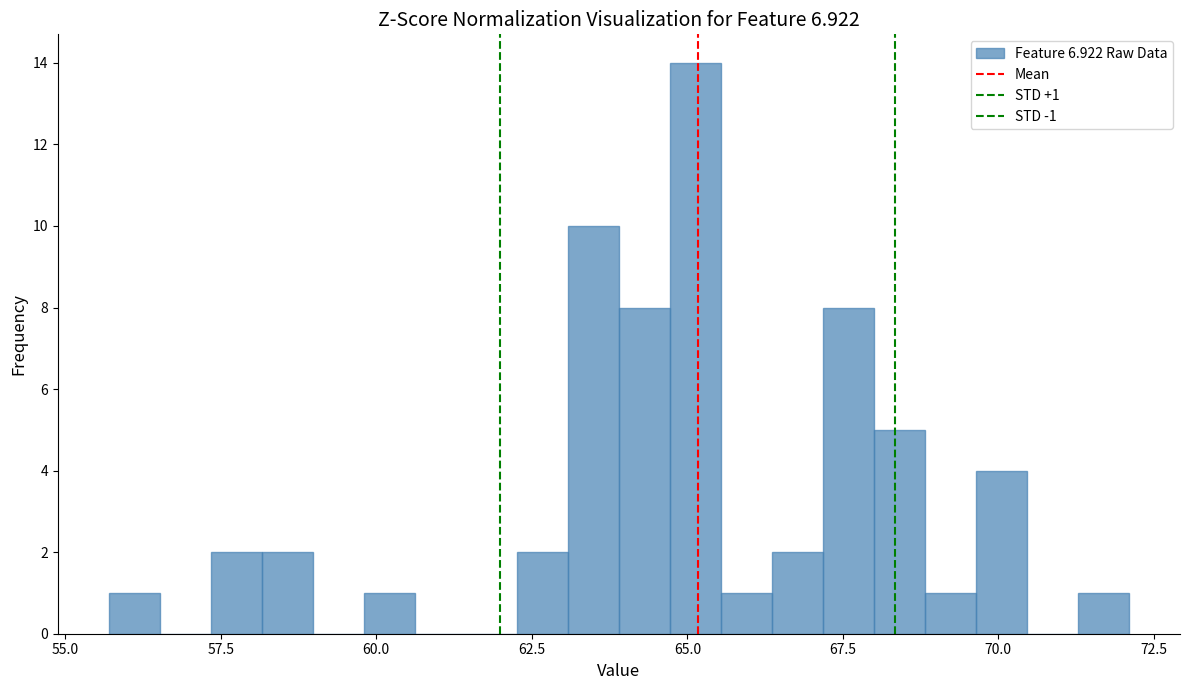

Around what value on the x-axis is the tallest bar? Give the approximate position of its centre, as read against the axis.

65.0